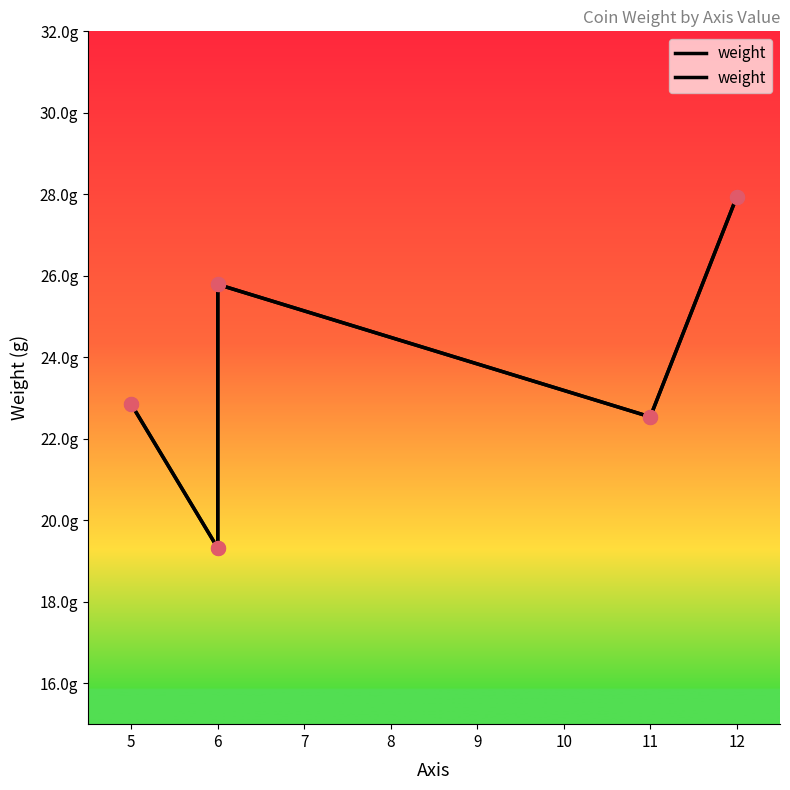

Between 6 and 12, which is larger?

12